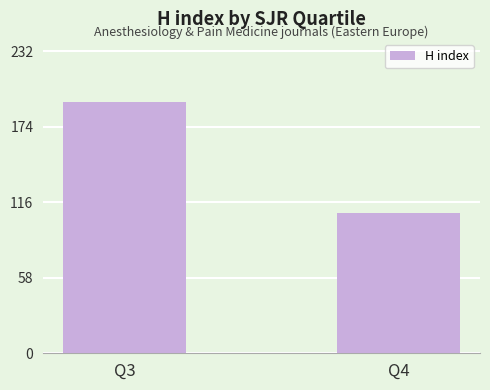

Between Q3 and Q4, which is larger?

Q3